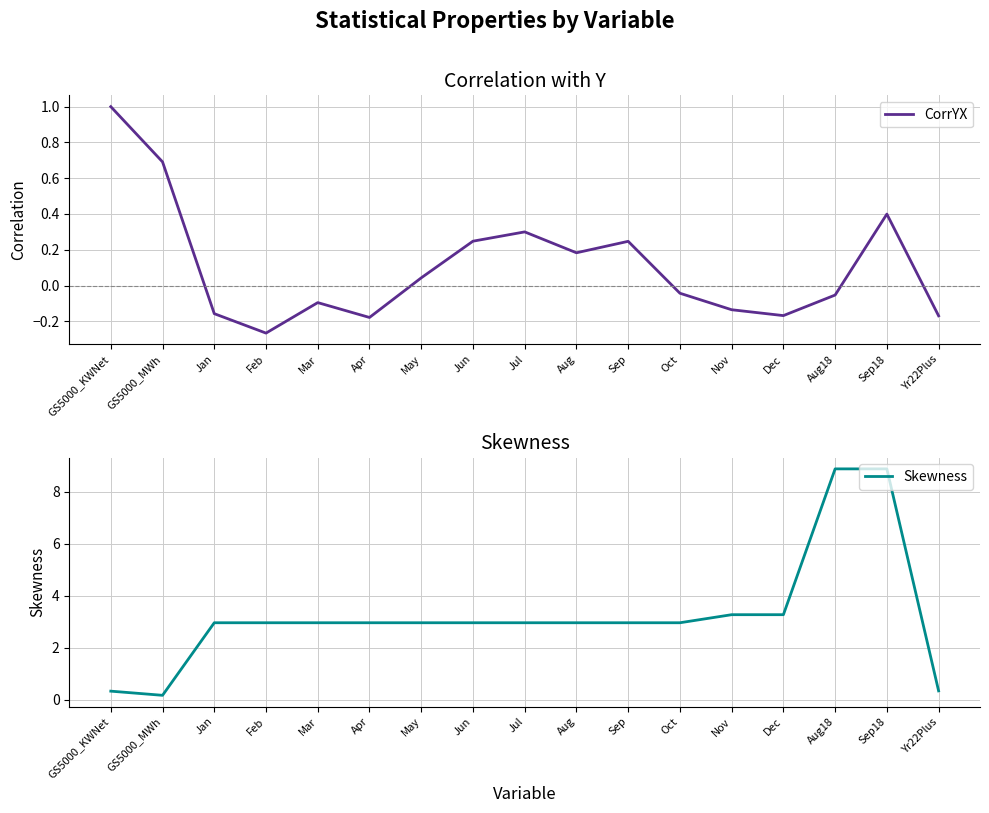

Which series has the widest spread of values?

Skewness